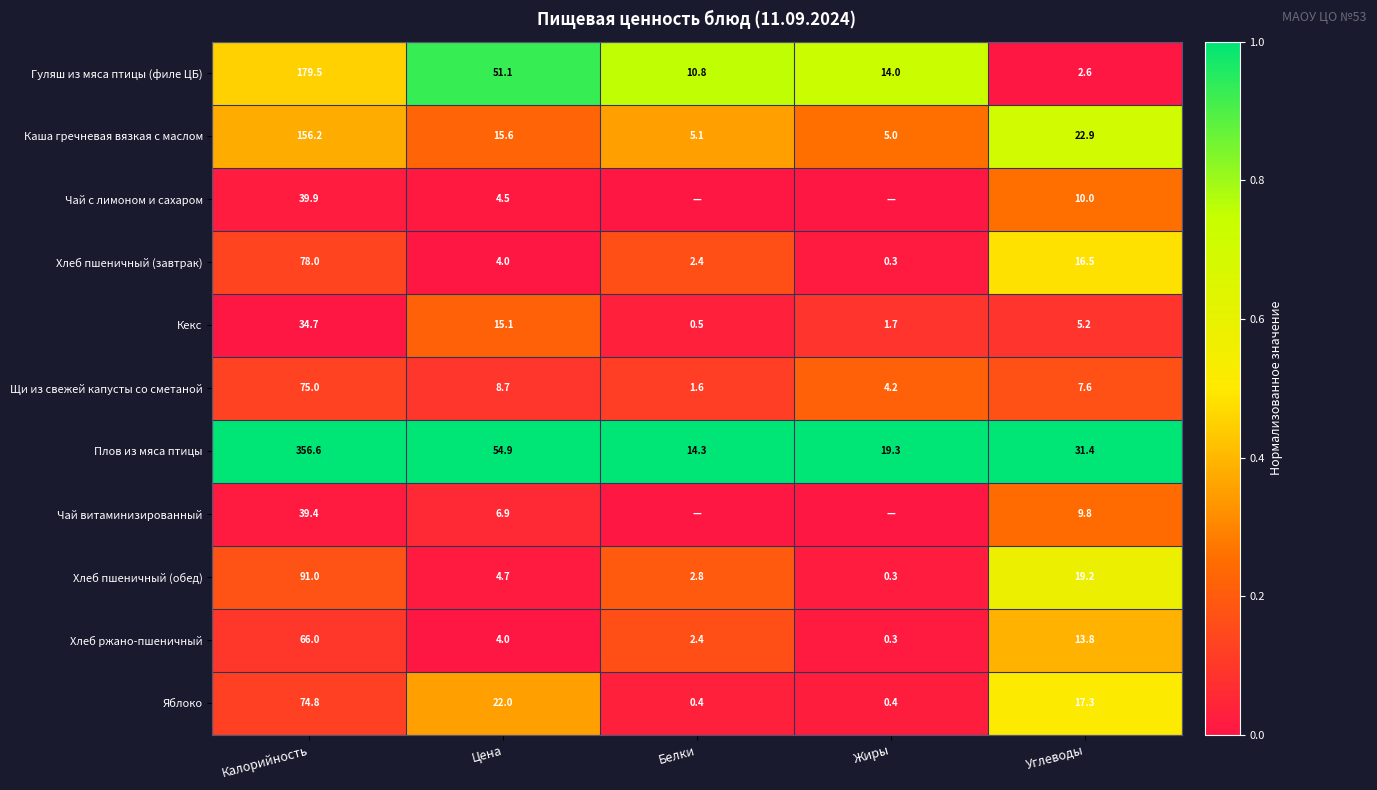

Is it true that Чай витаминизированный equals 6.2 at Углеводы?

False